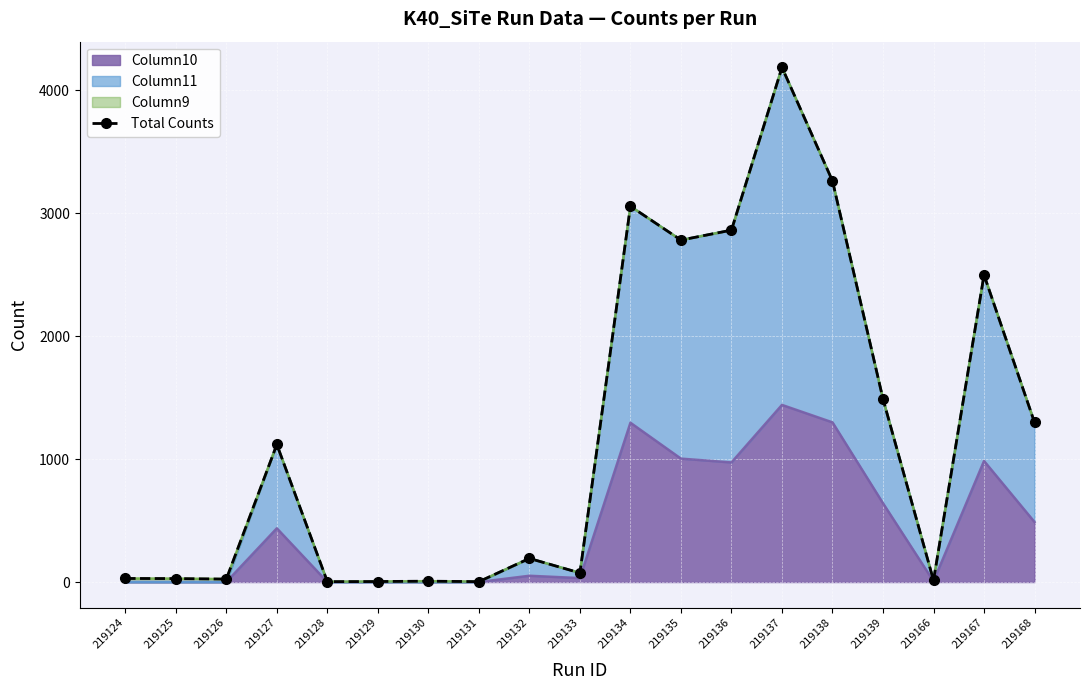

Which has a higher value, 219124 or 219166?

219124